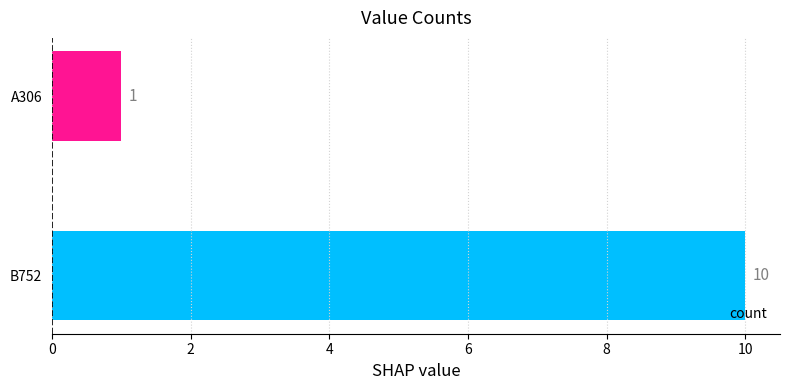

What is the sum of all values?

11